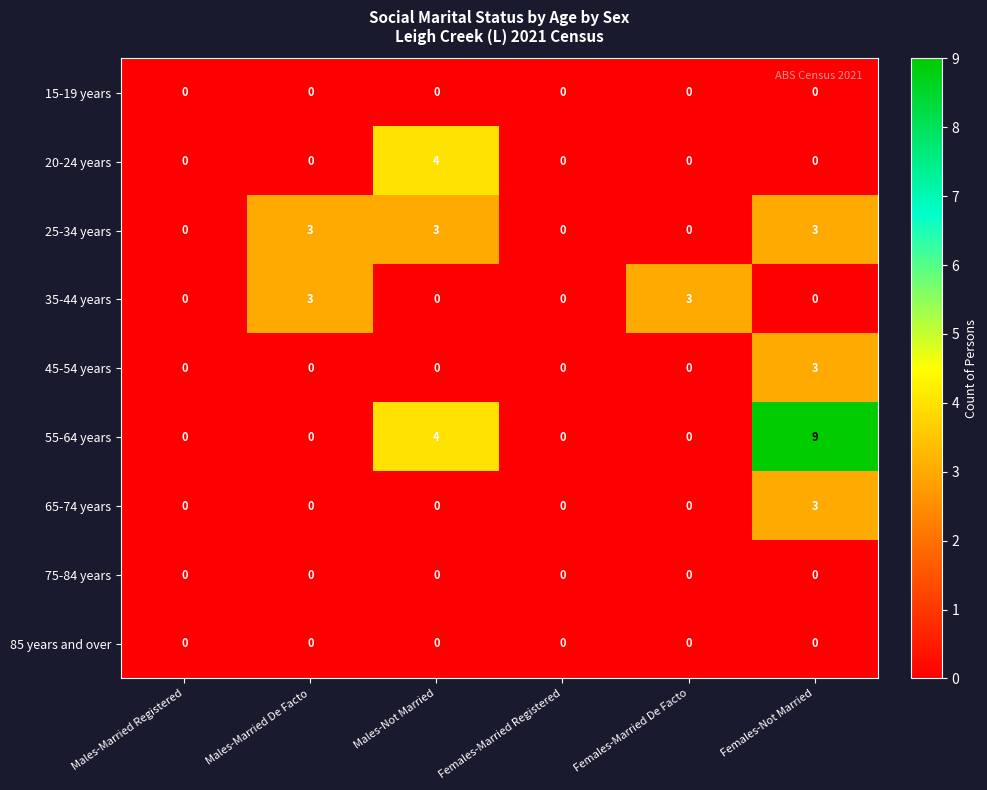

What is the difference between the maximum and minimum values in the 25-34 years series?

3